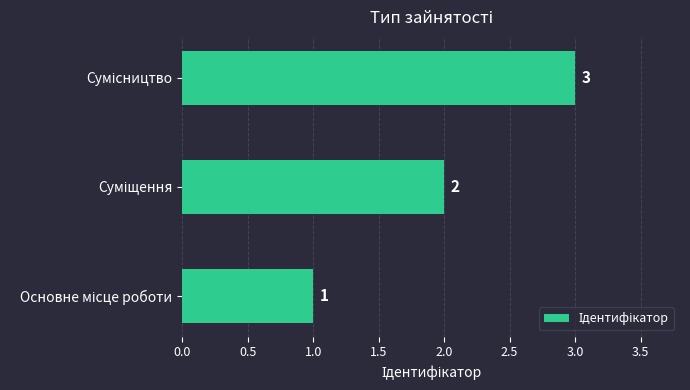

How many values are between 1 and 3?

3